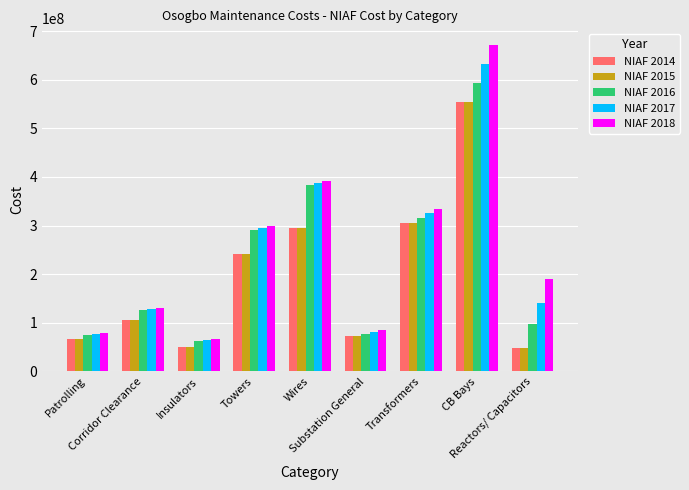

What is the value of the NIAF 2015 bar at the 3rd from the left?

49747177.4